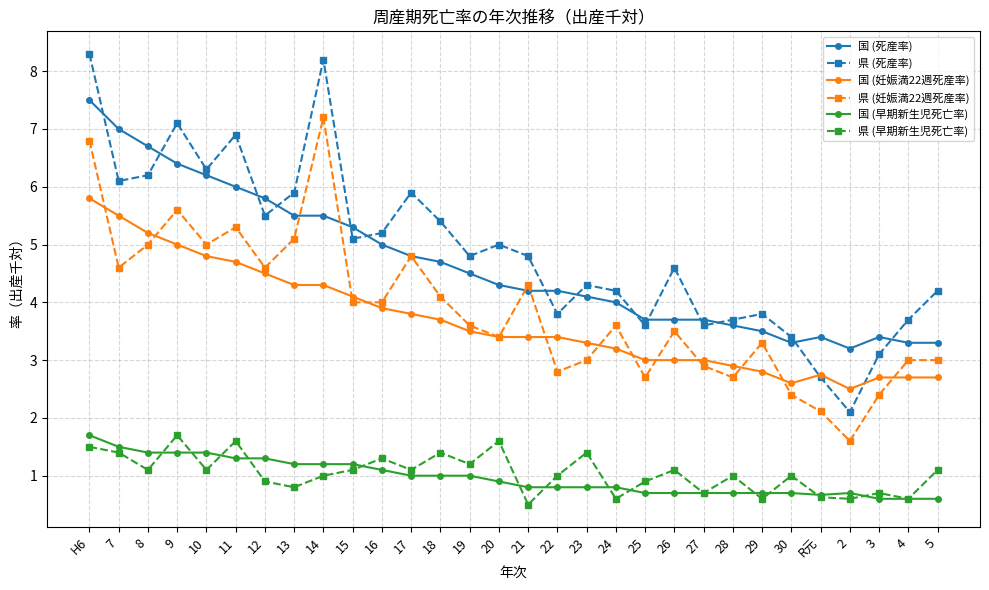

Which series has the largest total across all categories?

県 (死産率)